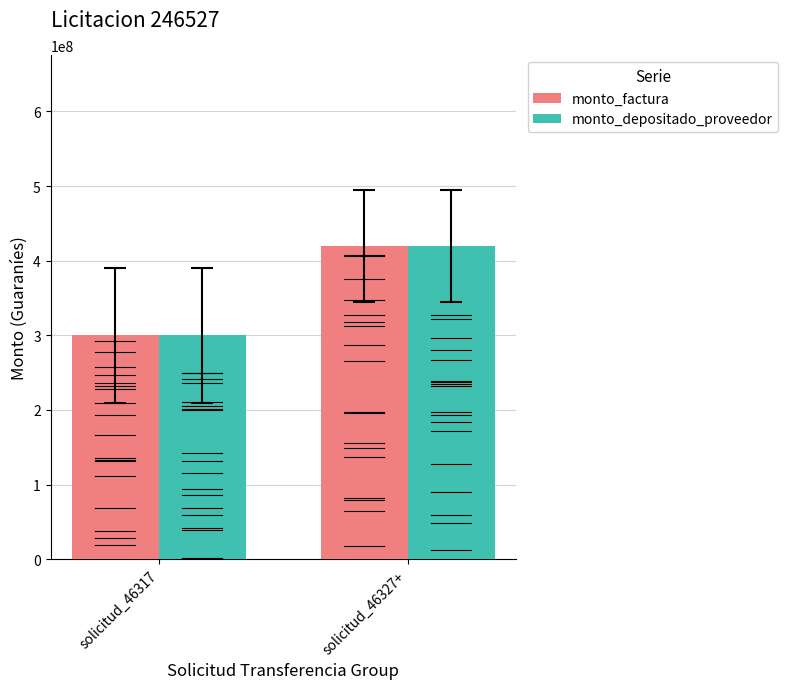

What is the difference between the maximum and minimum values in the monto_factura series?

120000000